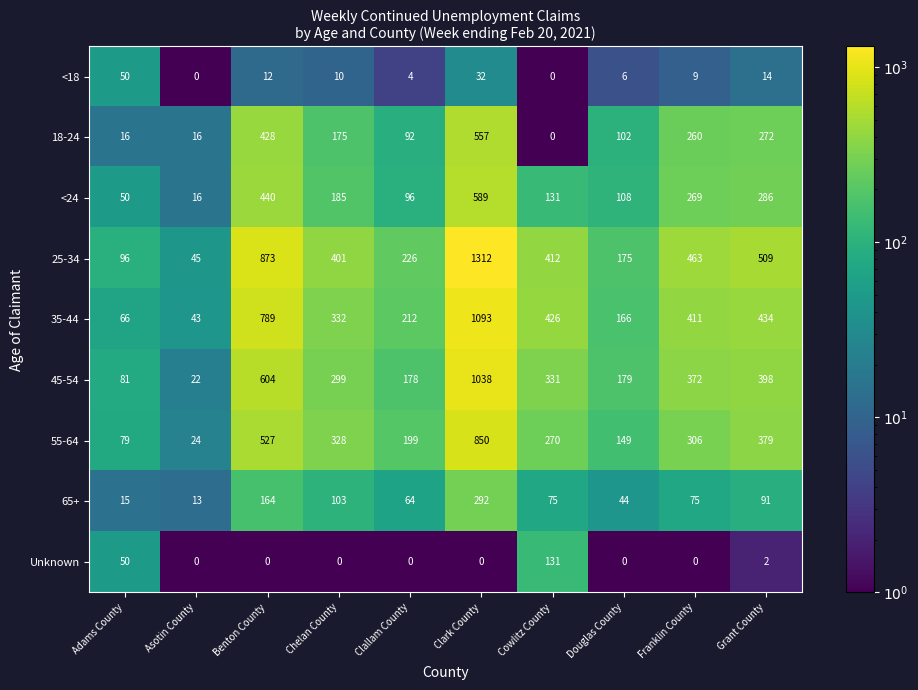

The <18 series shows 0 at Cowlitz County. True or false?

True